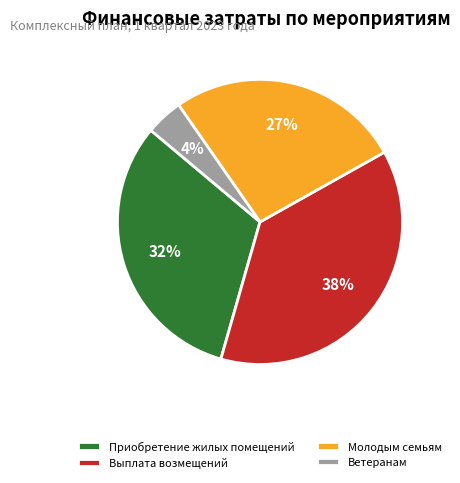

Rank the categories by value from highest to lowest.

Выплата возмещений, Приобретение жилых помещений, Молодым семьям, Ветеранам